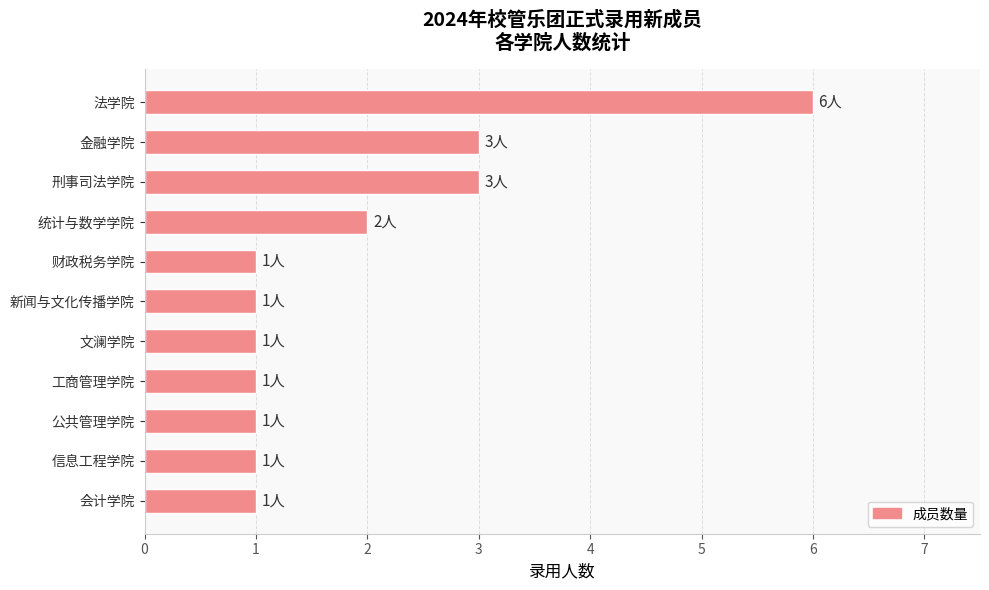

Approximately how many times larger is the value at 新闻与文化传播学院 compared to 公共管理学院?

1.0